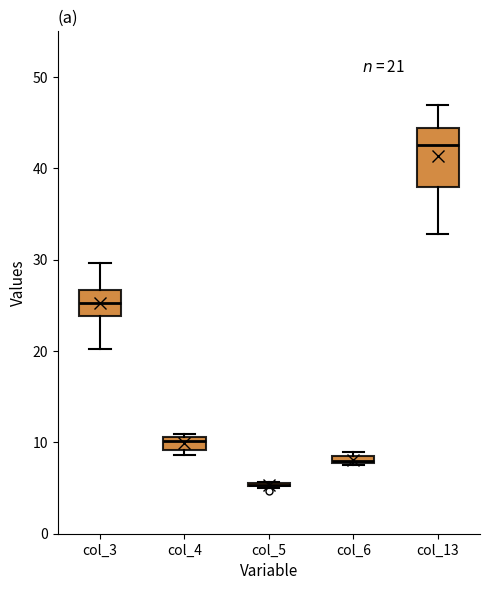

Which box is the tallest, from its lower edge to its upper edge?

col_13